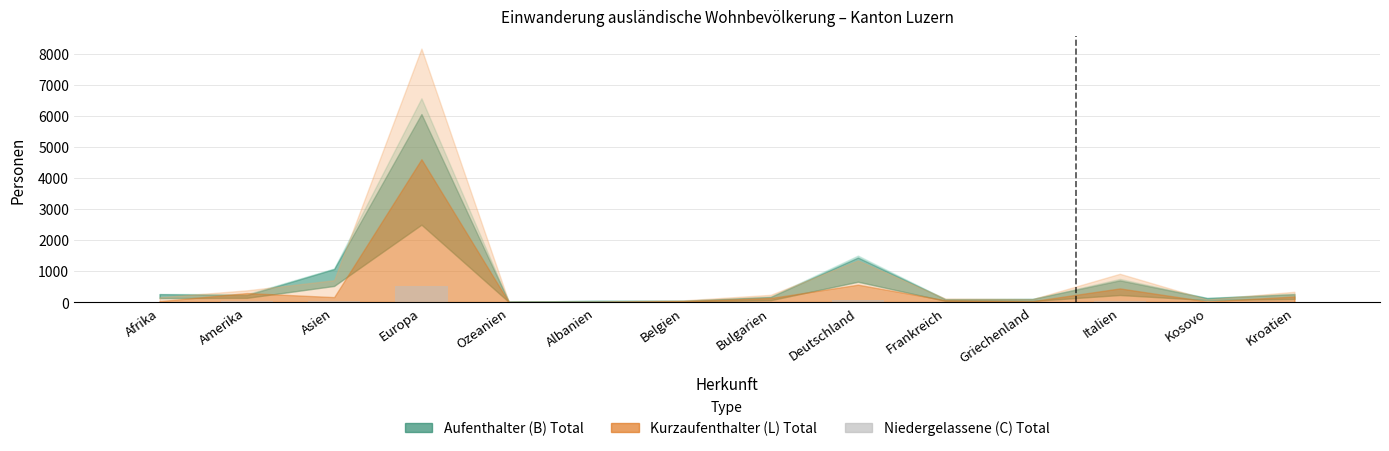

What is the sum of all values?

721